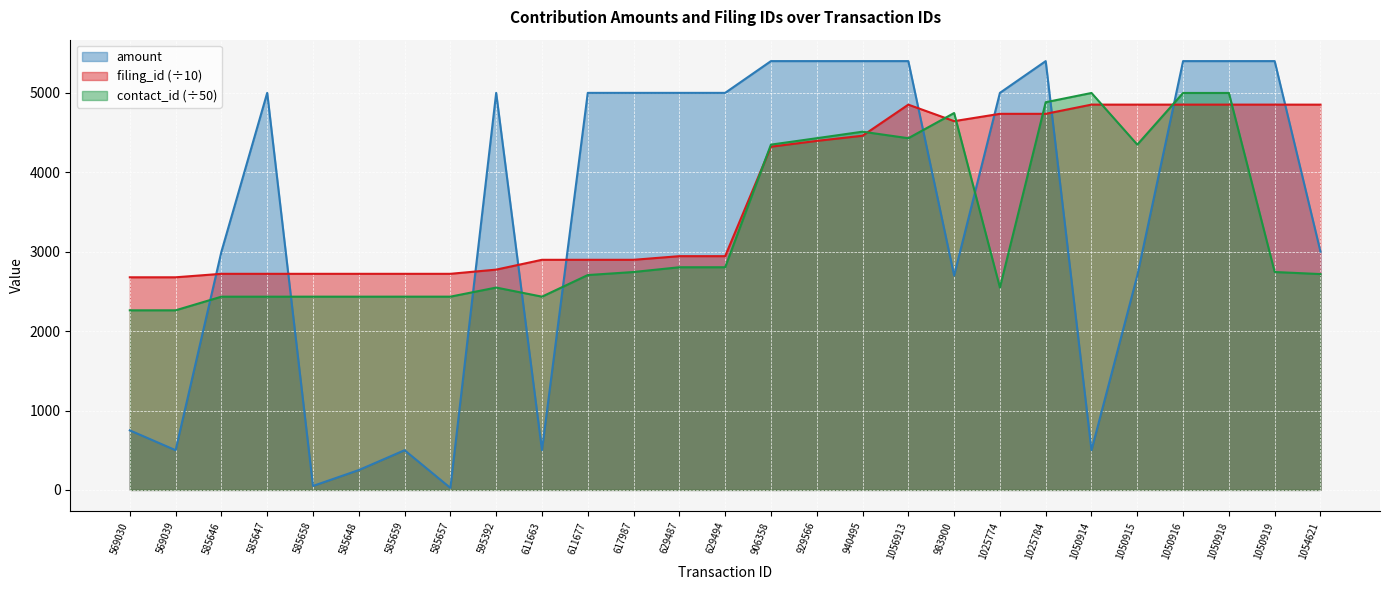

True or false: amount and filing_id intersect in this chart.

True